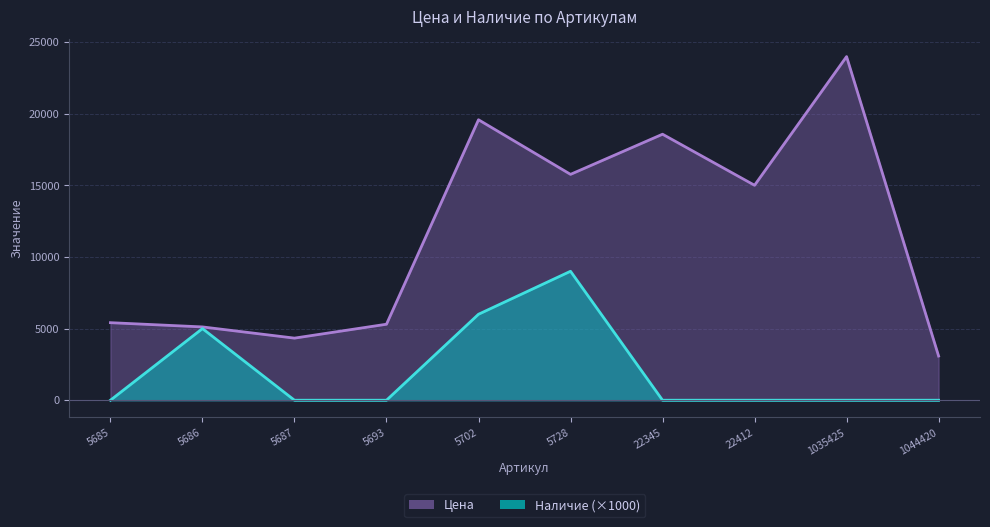

What are all the series names shown in the legend?

Цена, Наличие